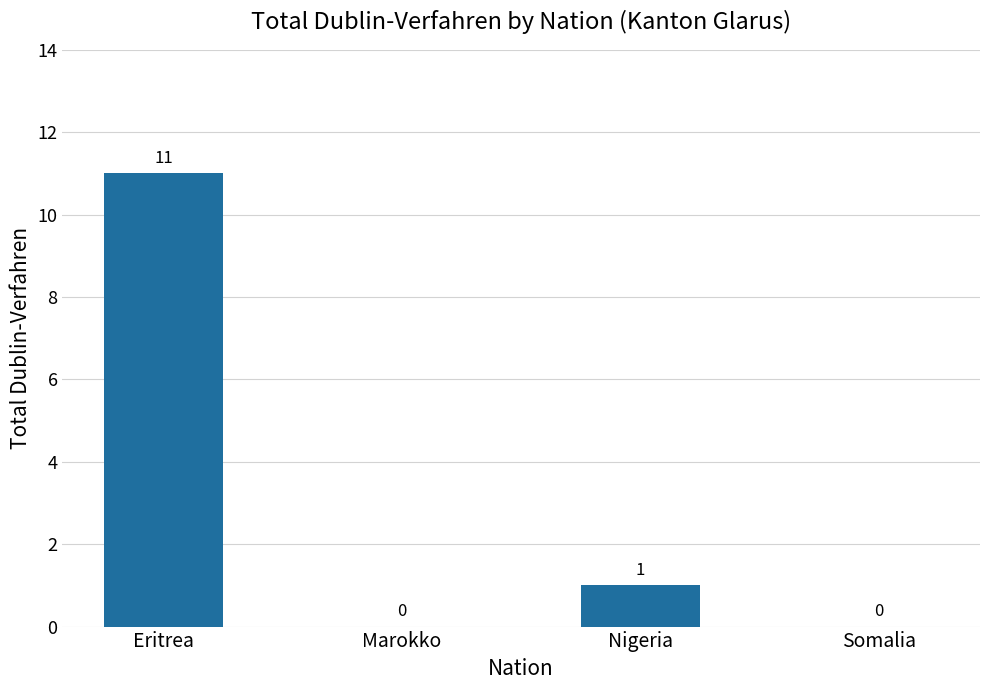

What is the sum of all values?

12